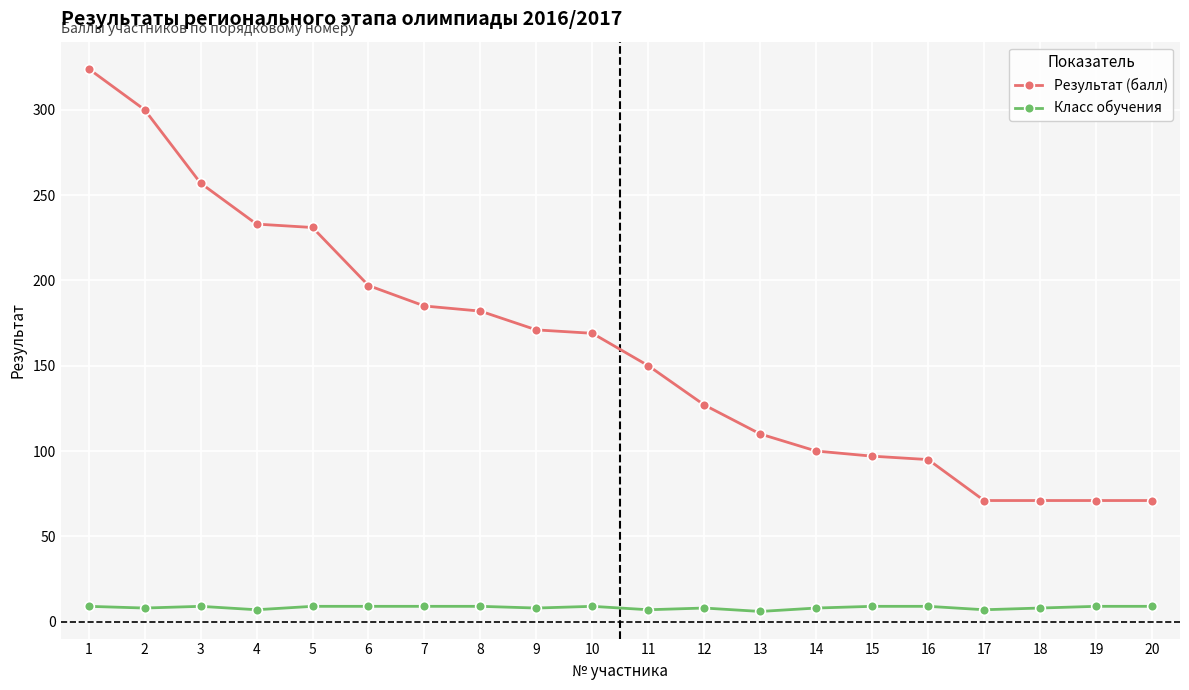

At which label does Результат (балл) first exceed 169?

1